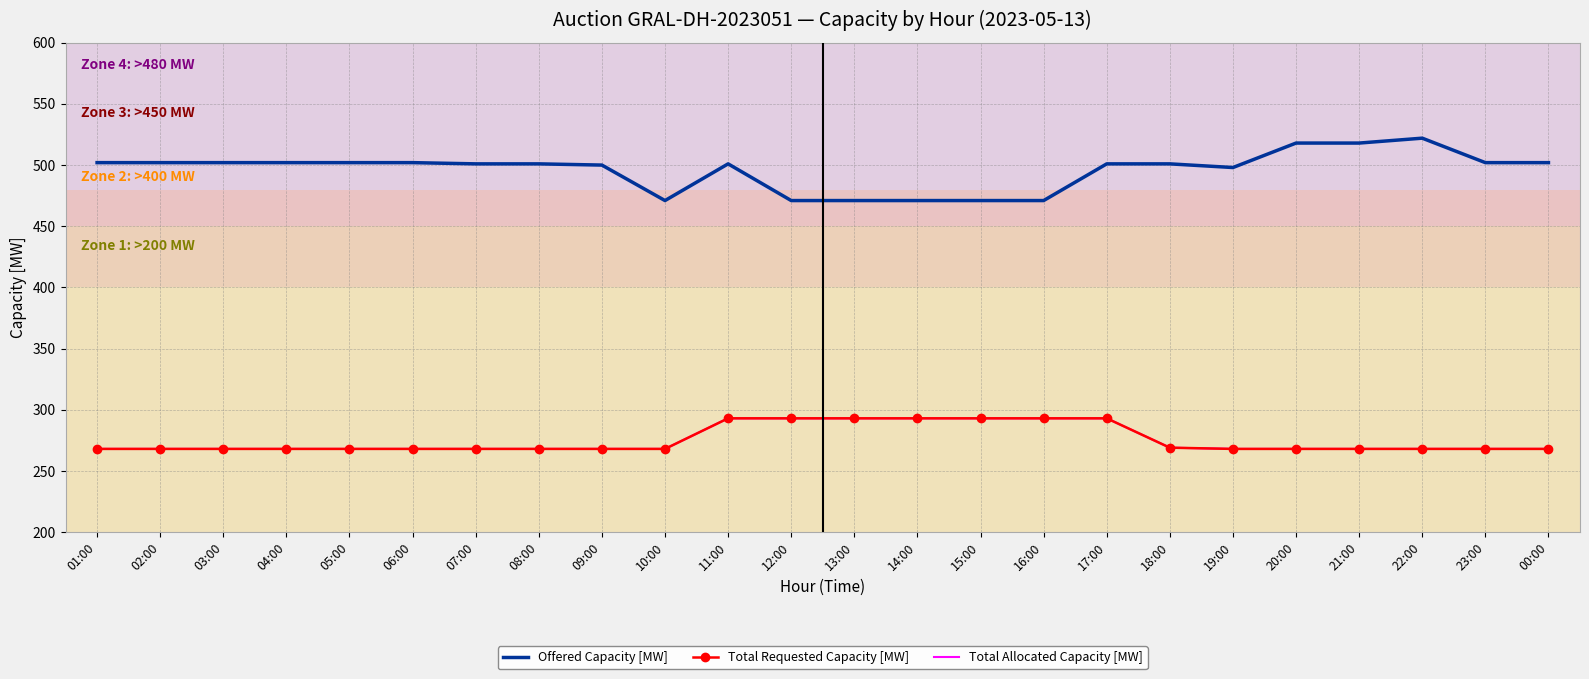

Which series changed the most between 15:00 and 17:00?

Offered Capacity [MW]